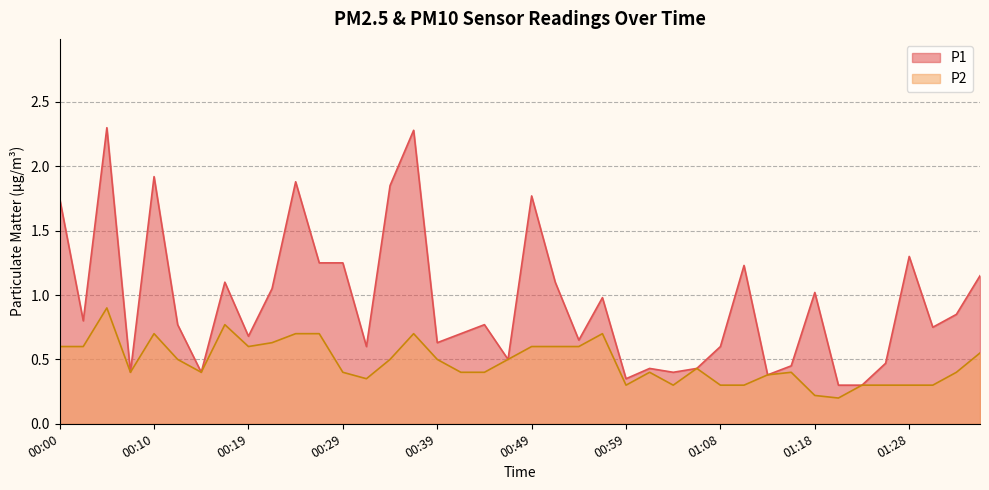

What is the label of the 25th point from the left?

00:59